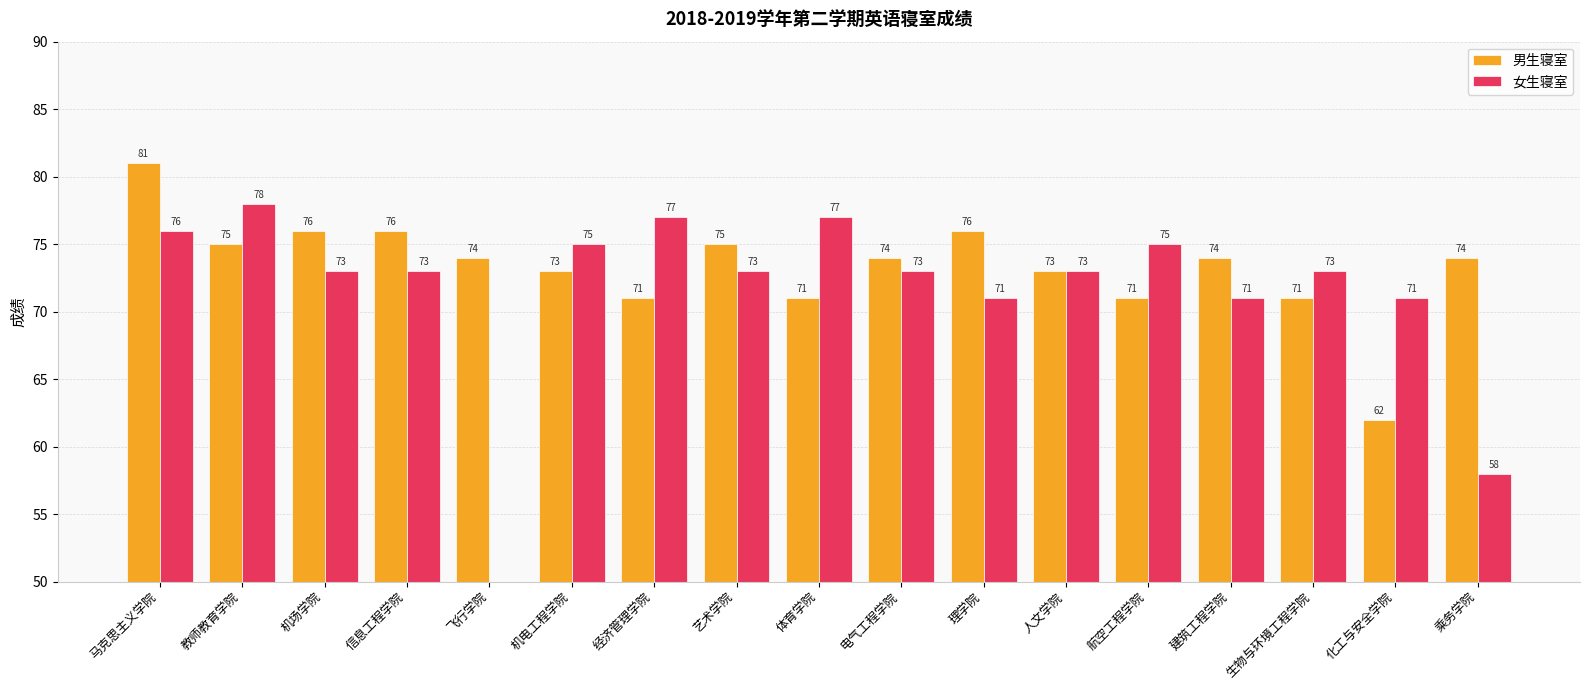

True or false: 男生寝室 has a value of 46 at 体育学院.

False